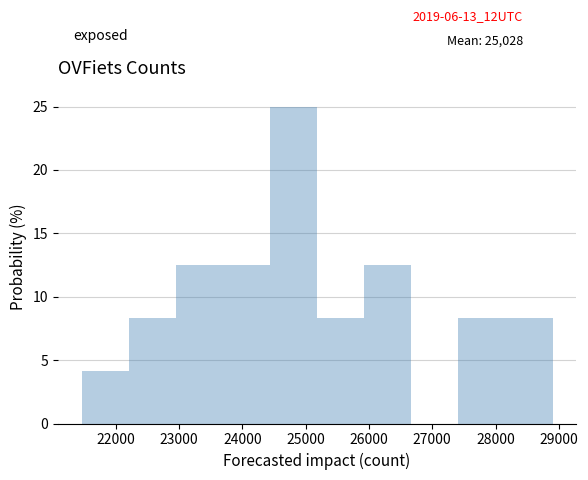

Reading left to right, transcribe this chart: for each bar, give the range it covers on the x-axis and its height. Neither the bar edges nor the heights are printed on the chart, so give them approximately, as read against the axes.

21500 to 22200: 4.0
22200 to 22900: 8.5
22900 to 23700: 12.5
23700 to 24400: 12.5
24400 to 25200: 25.0
25200 to 25900: 8.5
25900 to 26700: 12.5
26700 to 27400: 0
27400 to 28200: 8.5
28200 to 28900: 8.5